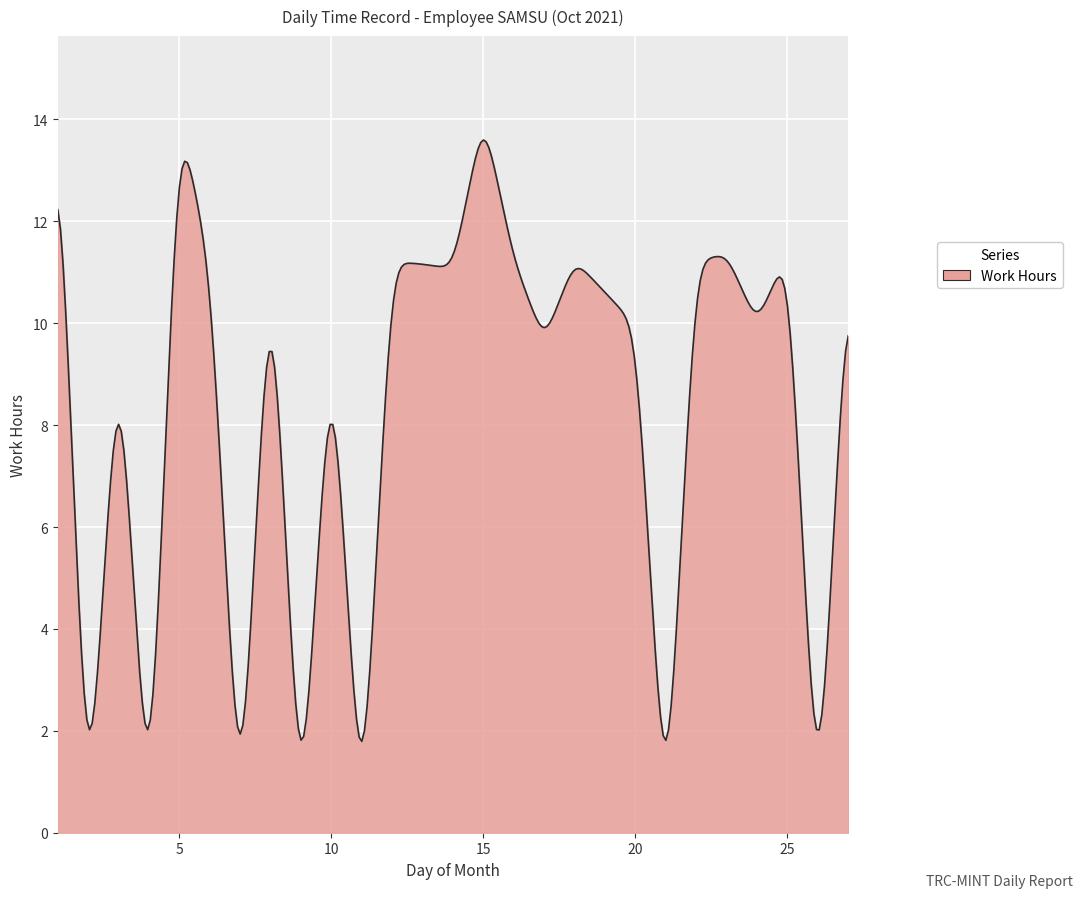

How many lines are shown in the chart?

1